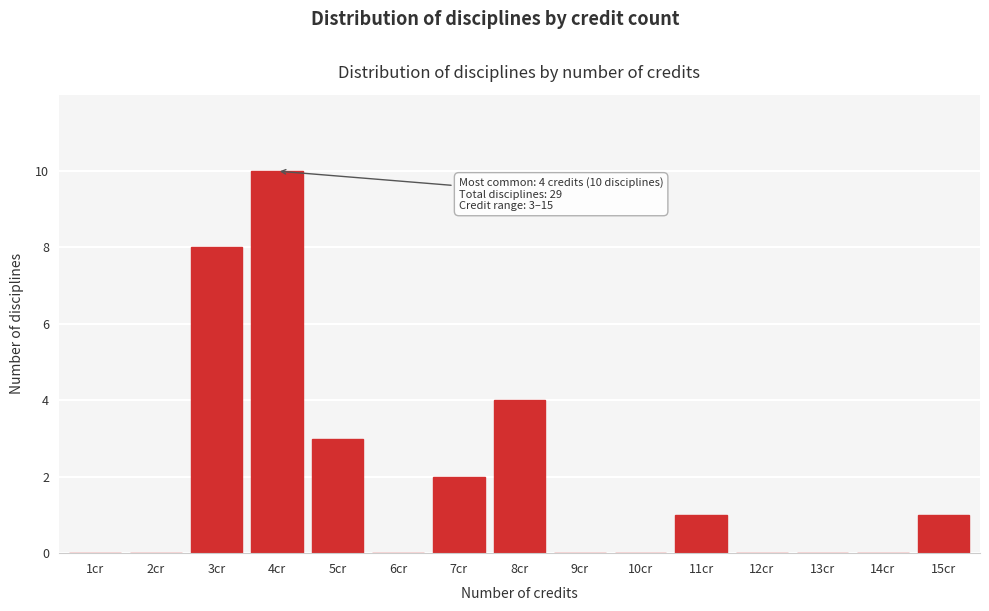

Reading left to right, transcribe all the data shown in this chart.

1cr=0	2cr=0	3cr=8	4cr=10	5cr=3	6cr=0	7cr=2	8cr=4	9cr=0	10cr=0	11cr=1	12cr=0	13cr=0	14cr=0	15cr=1